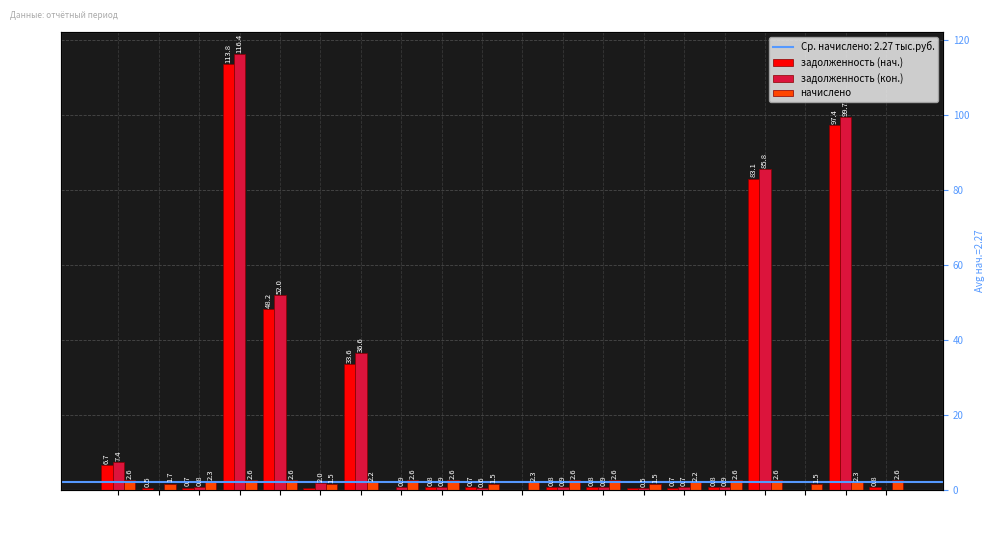

What is the approximate value of задолженность (нач.) at 4?

113.8